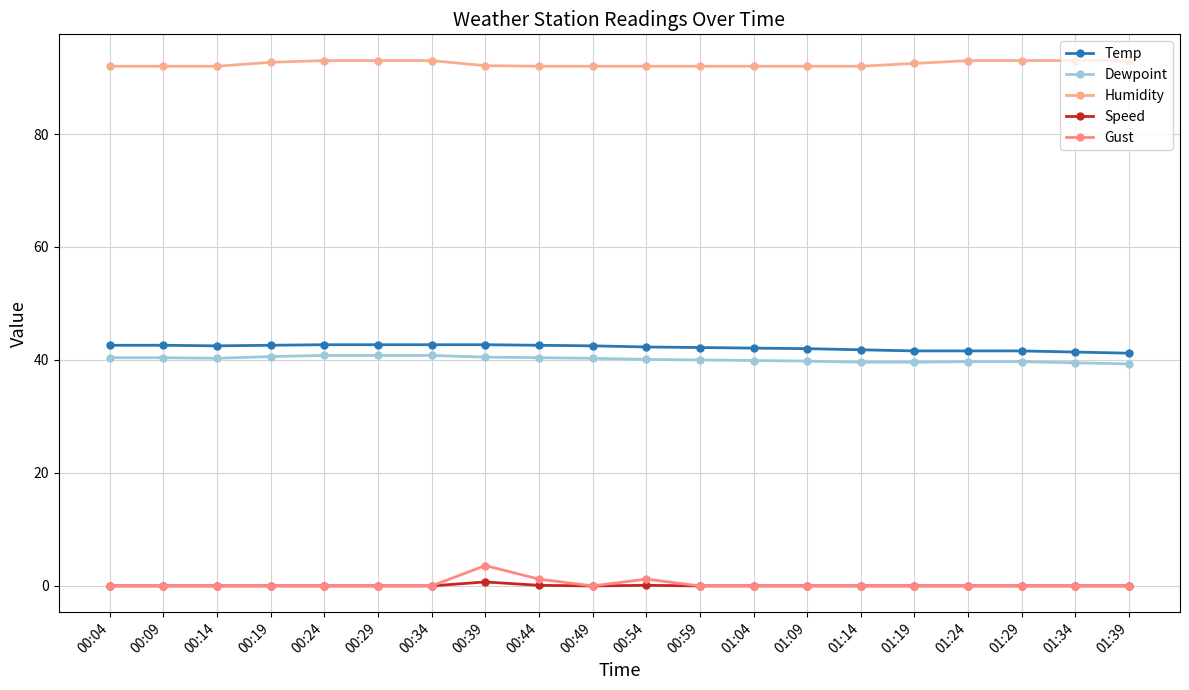

Rank the series by their maximum value, from highest to lowest.

Humidity, Temp, Dewpoint, Gust, Speed